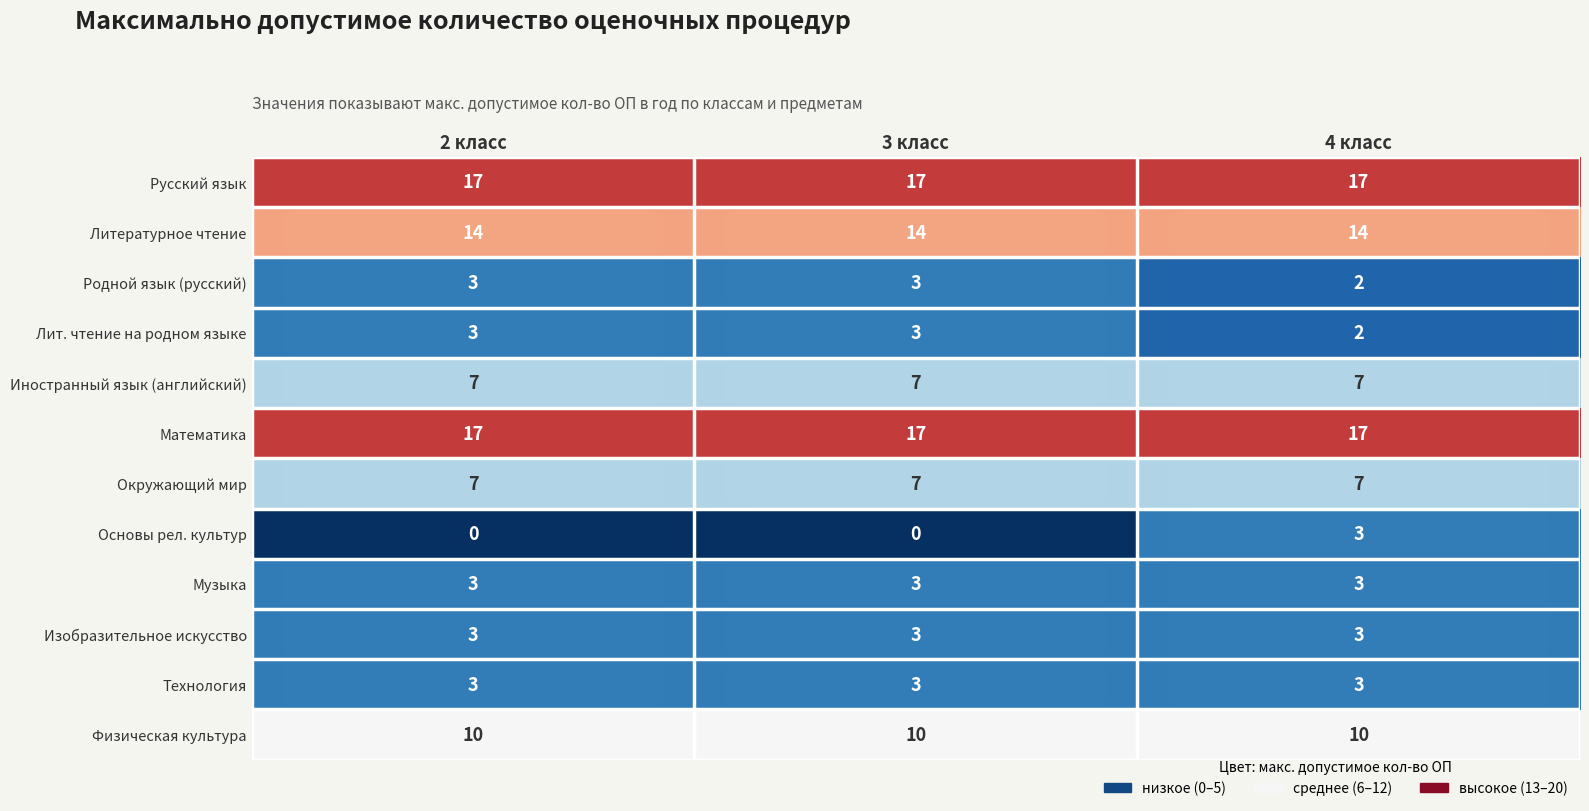

Between 3 класс and 4 класс, which series saw the biggest shift?

Основы рел. культур